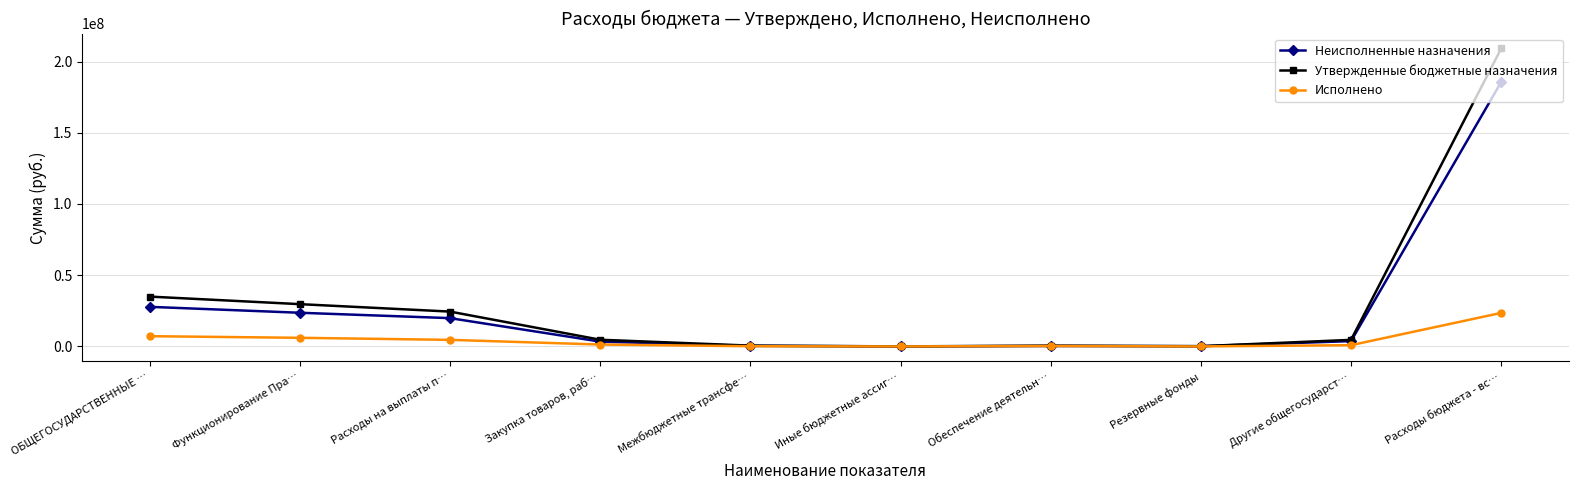

Is it true that Неисполненные назначения equals 19856635.3 at Расходы на выплаты п…?

True